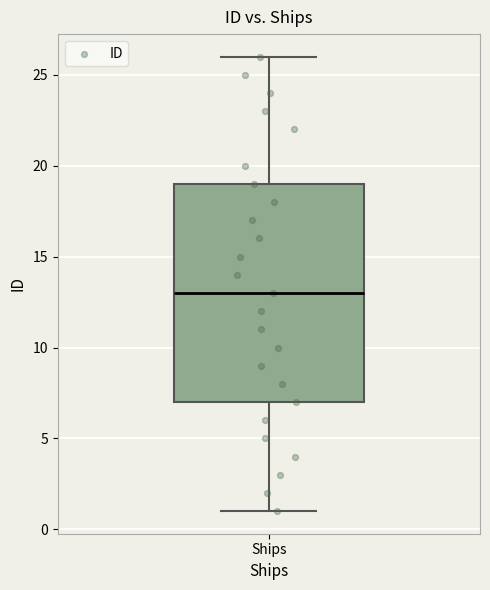

Read this box plot against the y-axis: the position of the median line, the range covered by the box, and the ends of both whiskers. The values are not printed on the chart, so give them approximately, as read against the axis.

median 13, box 7 to 19, whiskers 1 to 26